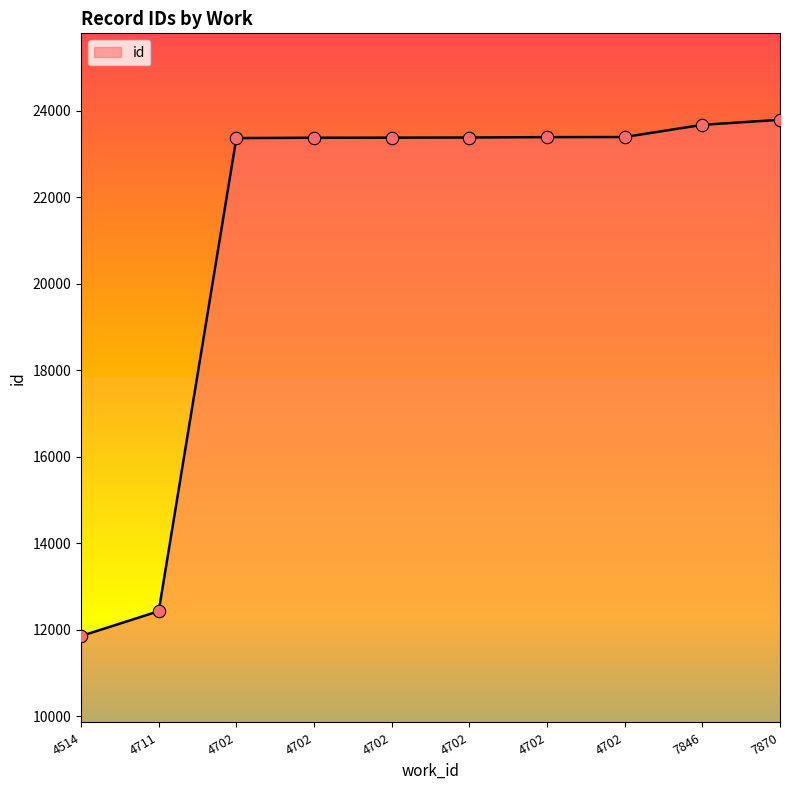

Between 4702 and 7846, which is larger?

7846